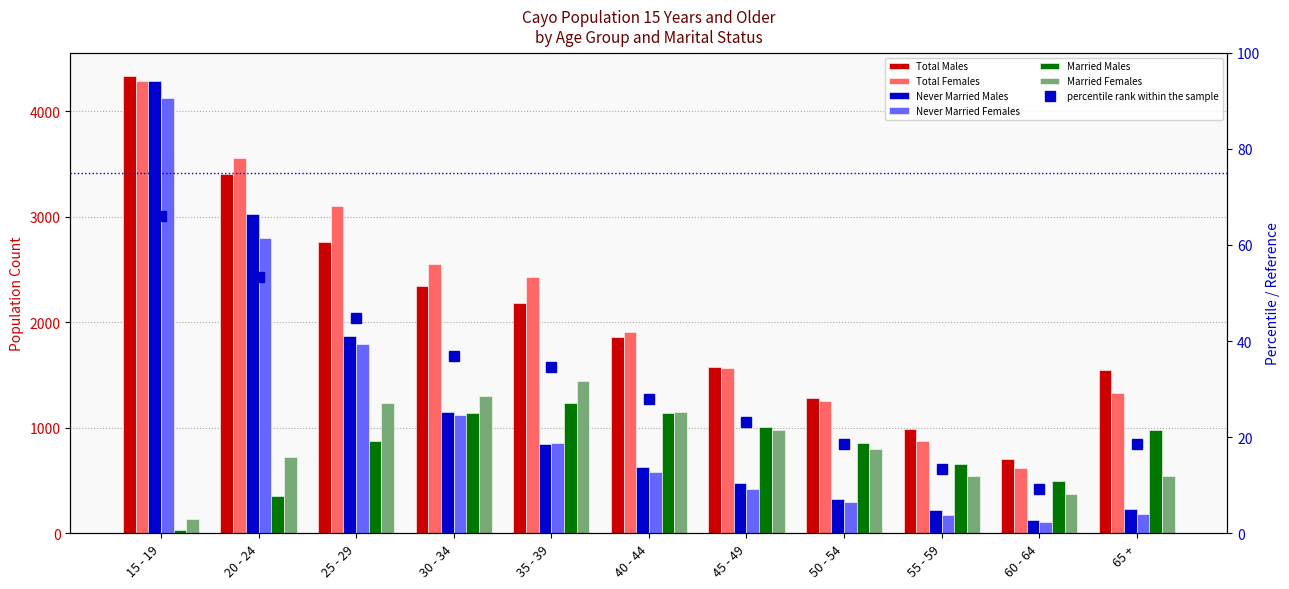

What is the lowest value of the Married Males series?

29